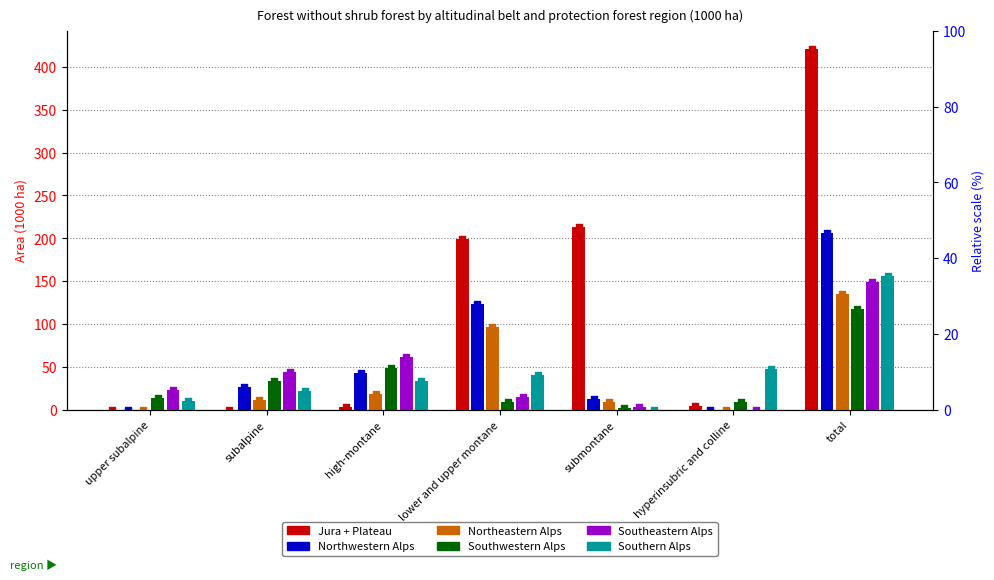

At which category is the sum across all series the highest?

total